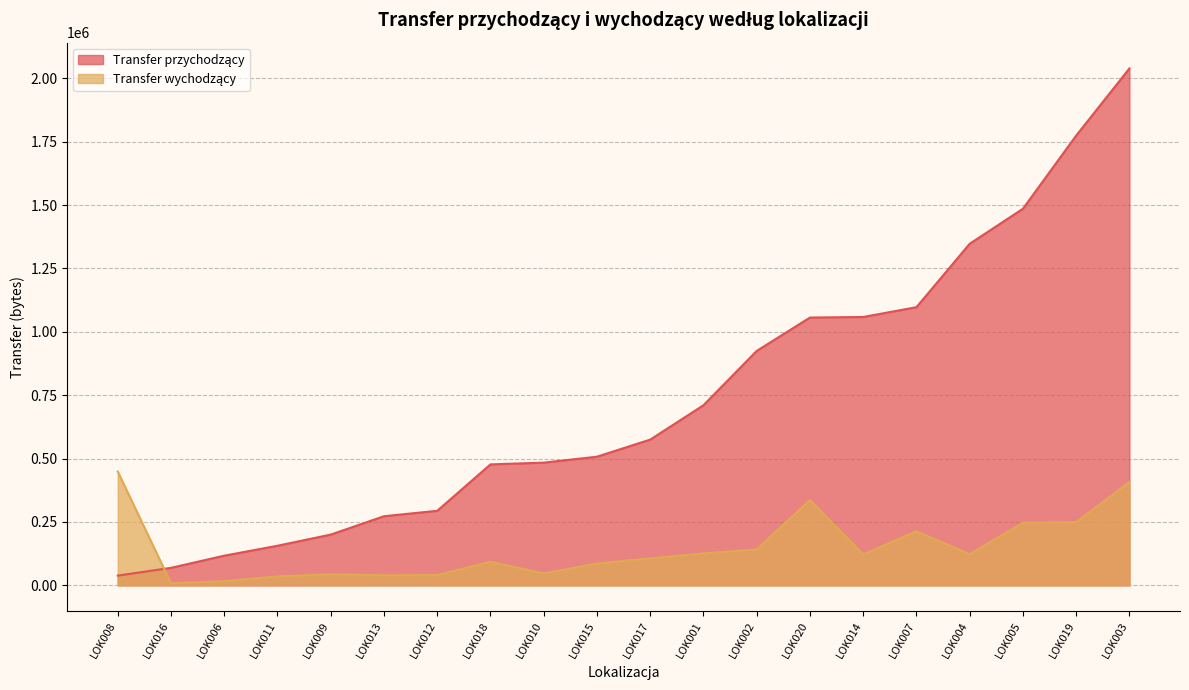

At which category is the sum across all series the highest?

LOK003